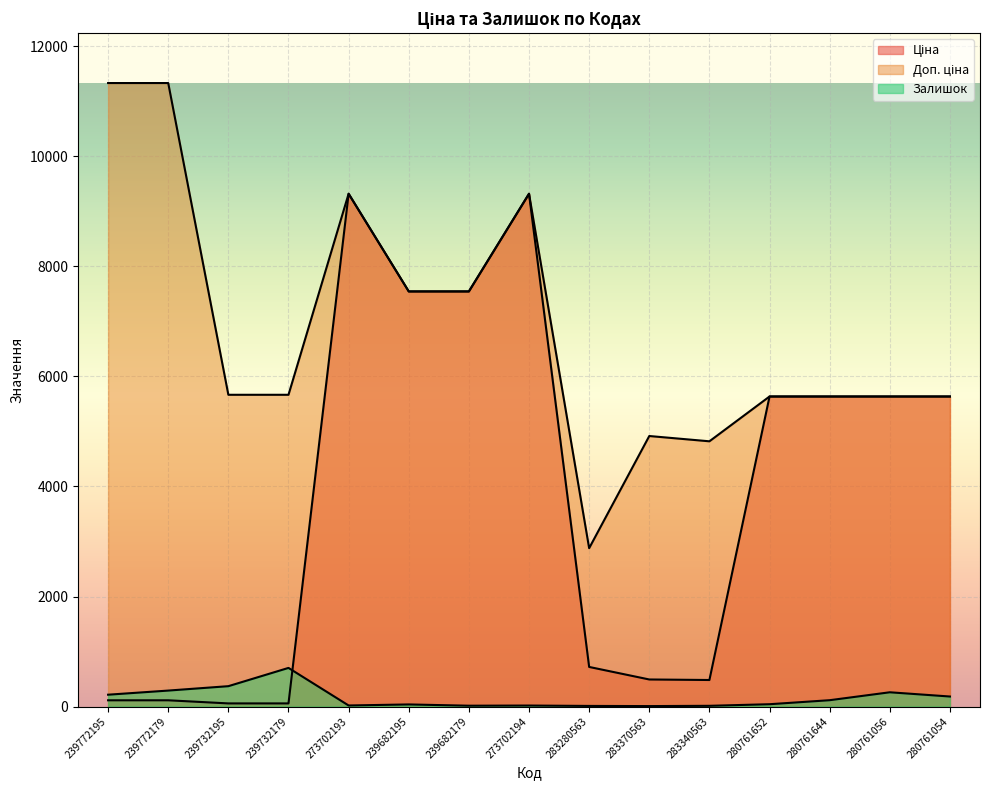

After their last crossing, which series has the higher values: Ціна or Залишок?

Ціна